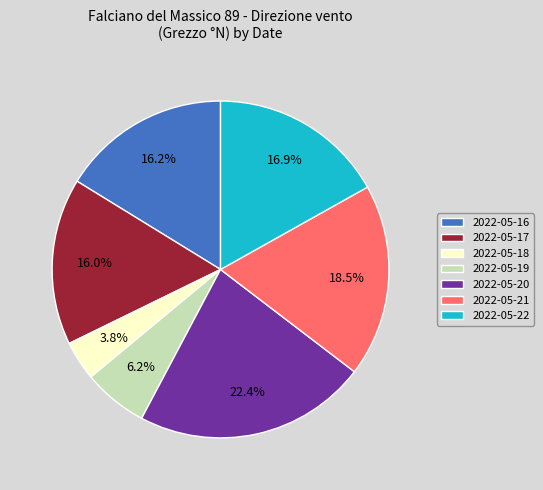

To the nearest percent, what percentage of the pie is 2022-05-20?

22%